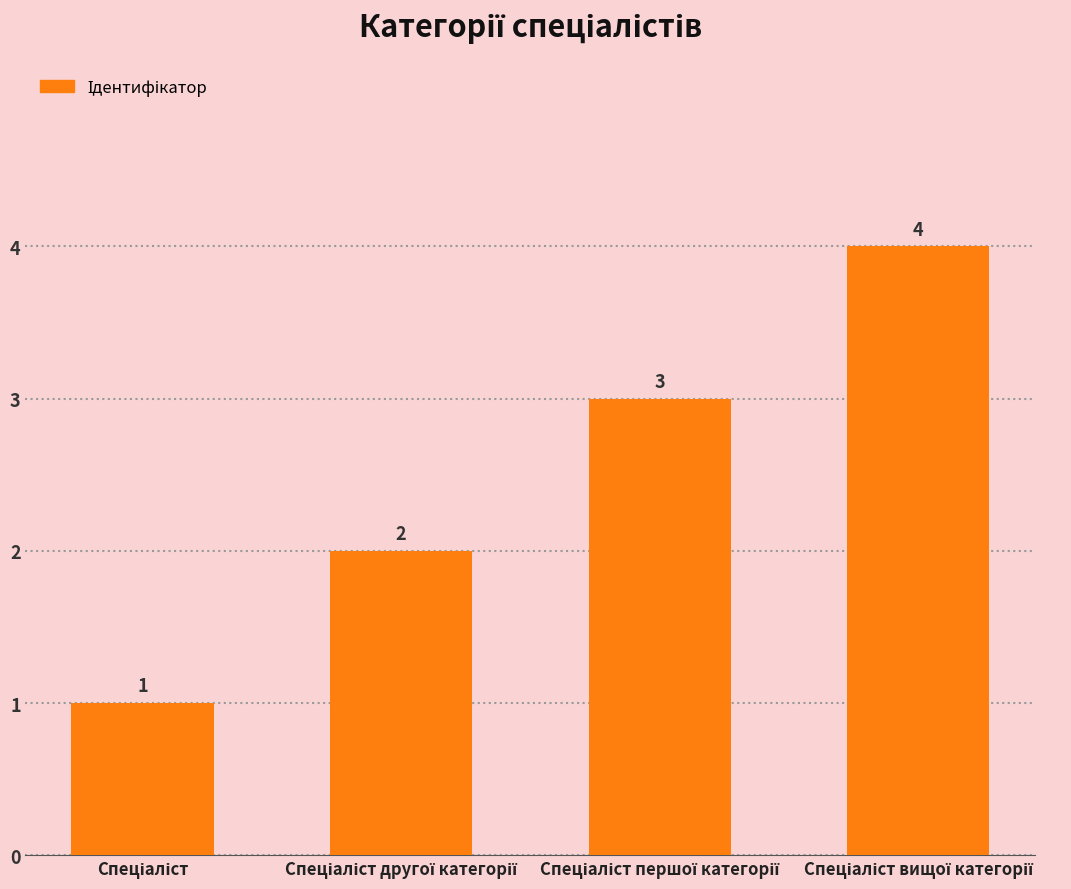

What is the value of the 4th bar from the left?

4